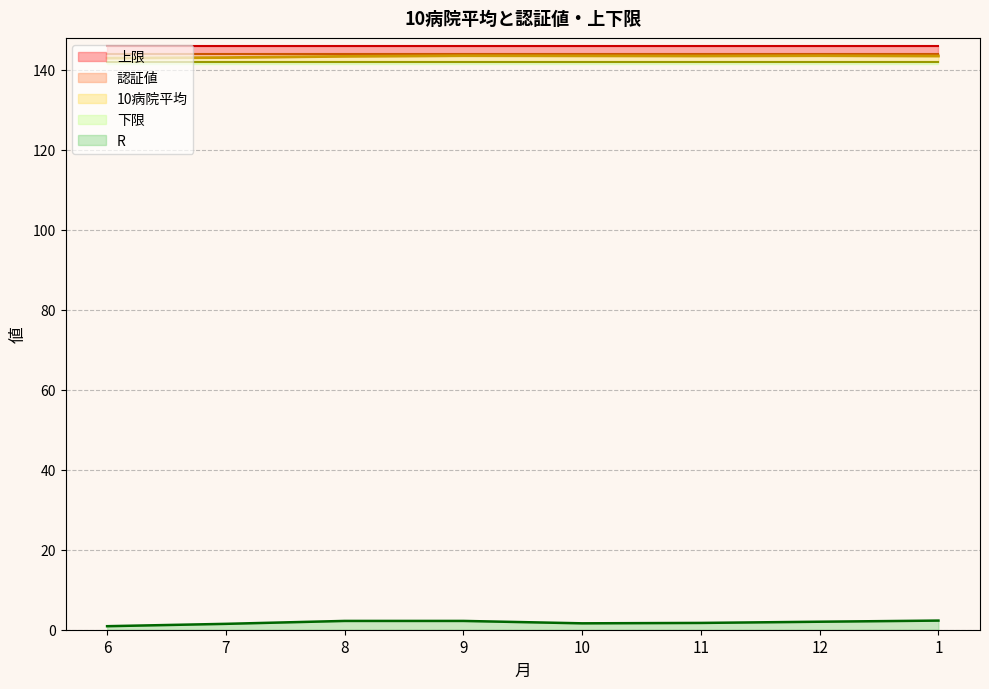

True or false: 下限 and 認証値 cross at least once.

False